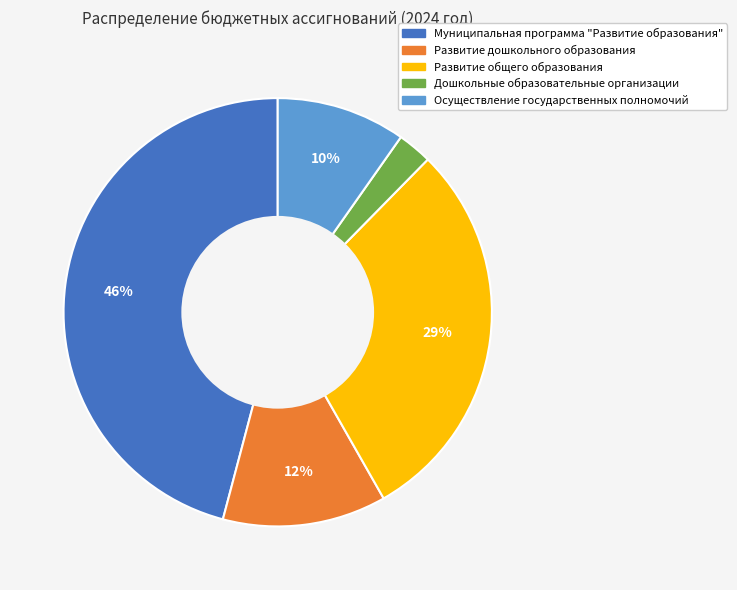

Do Муниципальная программа "Развитие образования" and Развитие дошкольного образования together represent more than half of the pie?

Yes